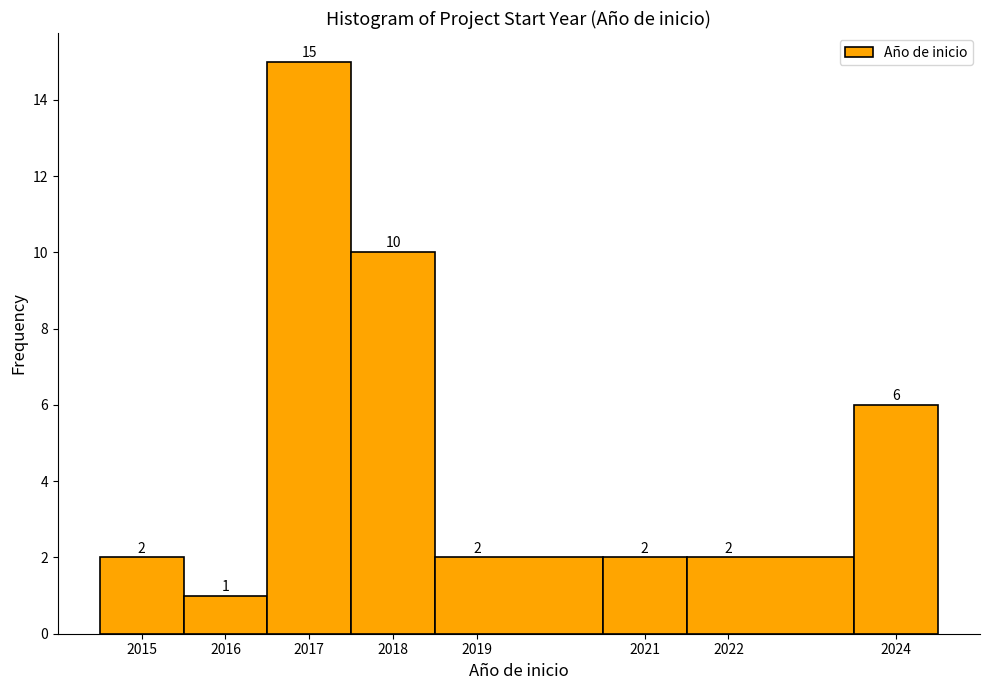

Reading left to right, transcribe this chart: for each bar, give the range it covers on the x-axis and its height.

2014.5 to 2015.5: 2
2015.5 to 2016.5: 1
2016.5 to 2017.5: 15
2017.5 to 2018.5: 10
2018.5 to 2020.5: 2
2020.5 to 2021.5: 2
2021.5 to 2023.5: 2
2023.5 to 2024.5: 6